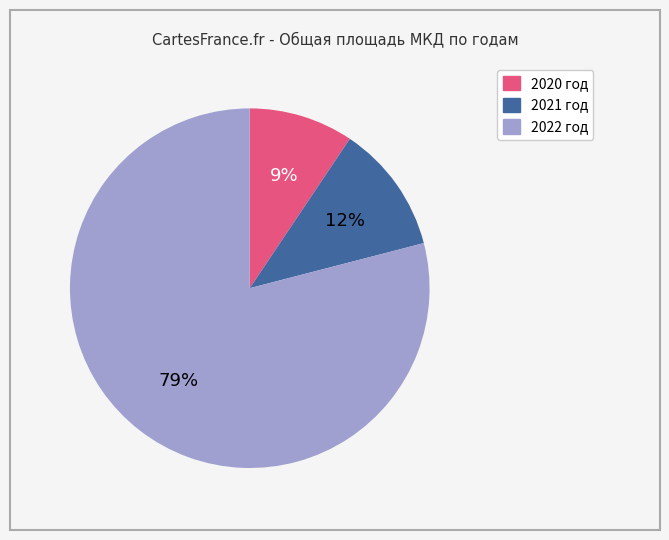

To the nearest percent, what is the difference between the 2022 год and 2020 год slice percentages?

70%